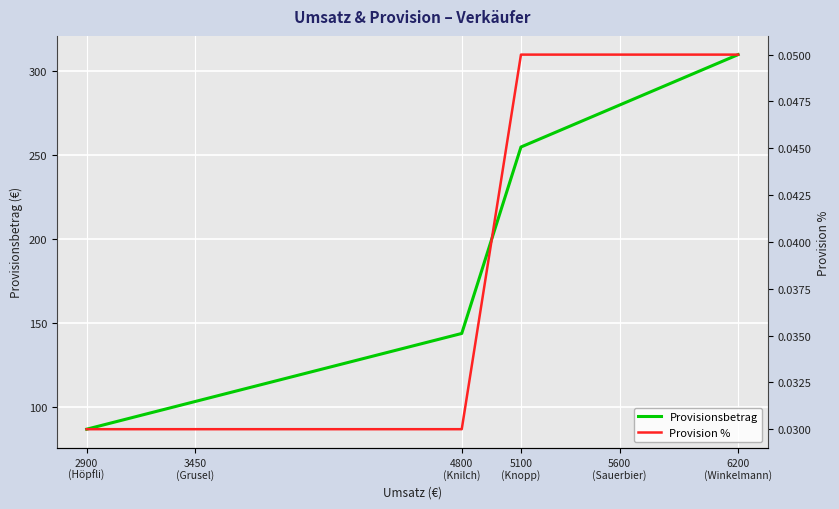

What is the sum of all Provision % values?

0.2